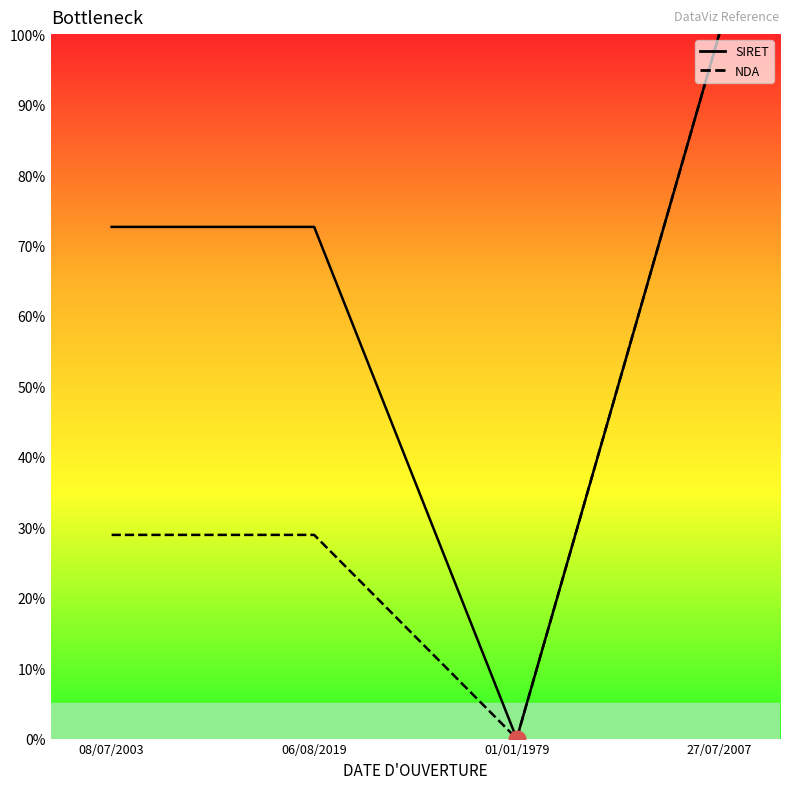

How many values in the SIRET series are below 72?

1